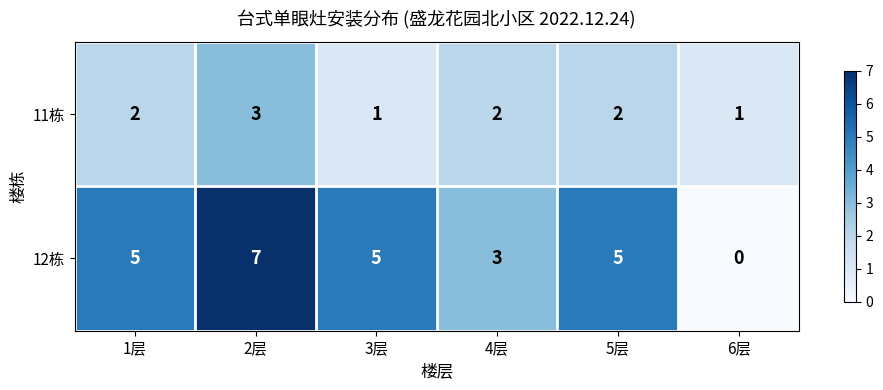

At which category is the sum across all series the highest?

2层